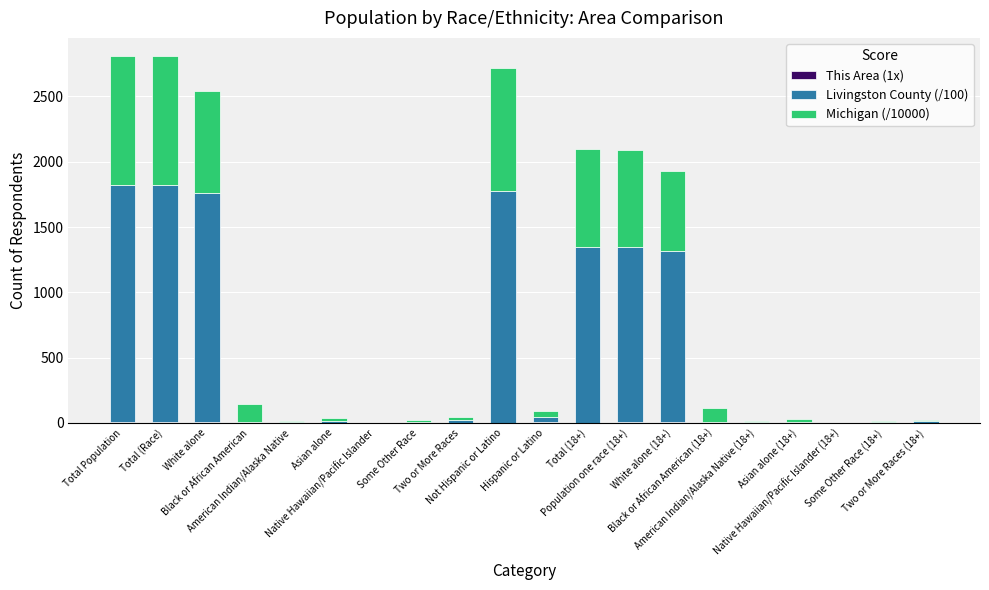

The value of Michigan (/10000) at Native Hawaiian/Pacific Islander is 0.3. True or false?

True